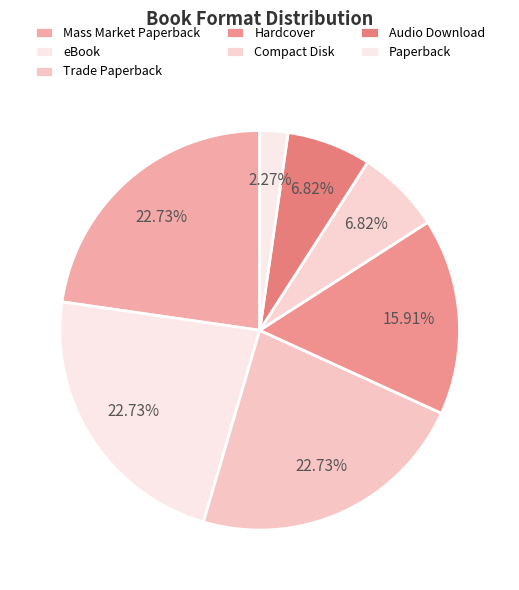

What is the ratio of the value at eBook to the value at Hardcover?

1.4